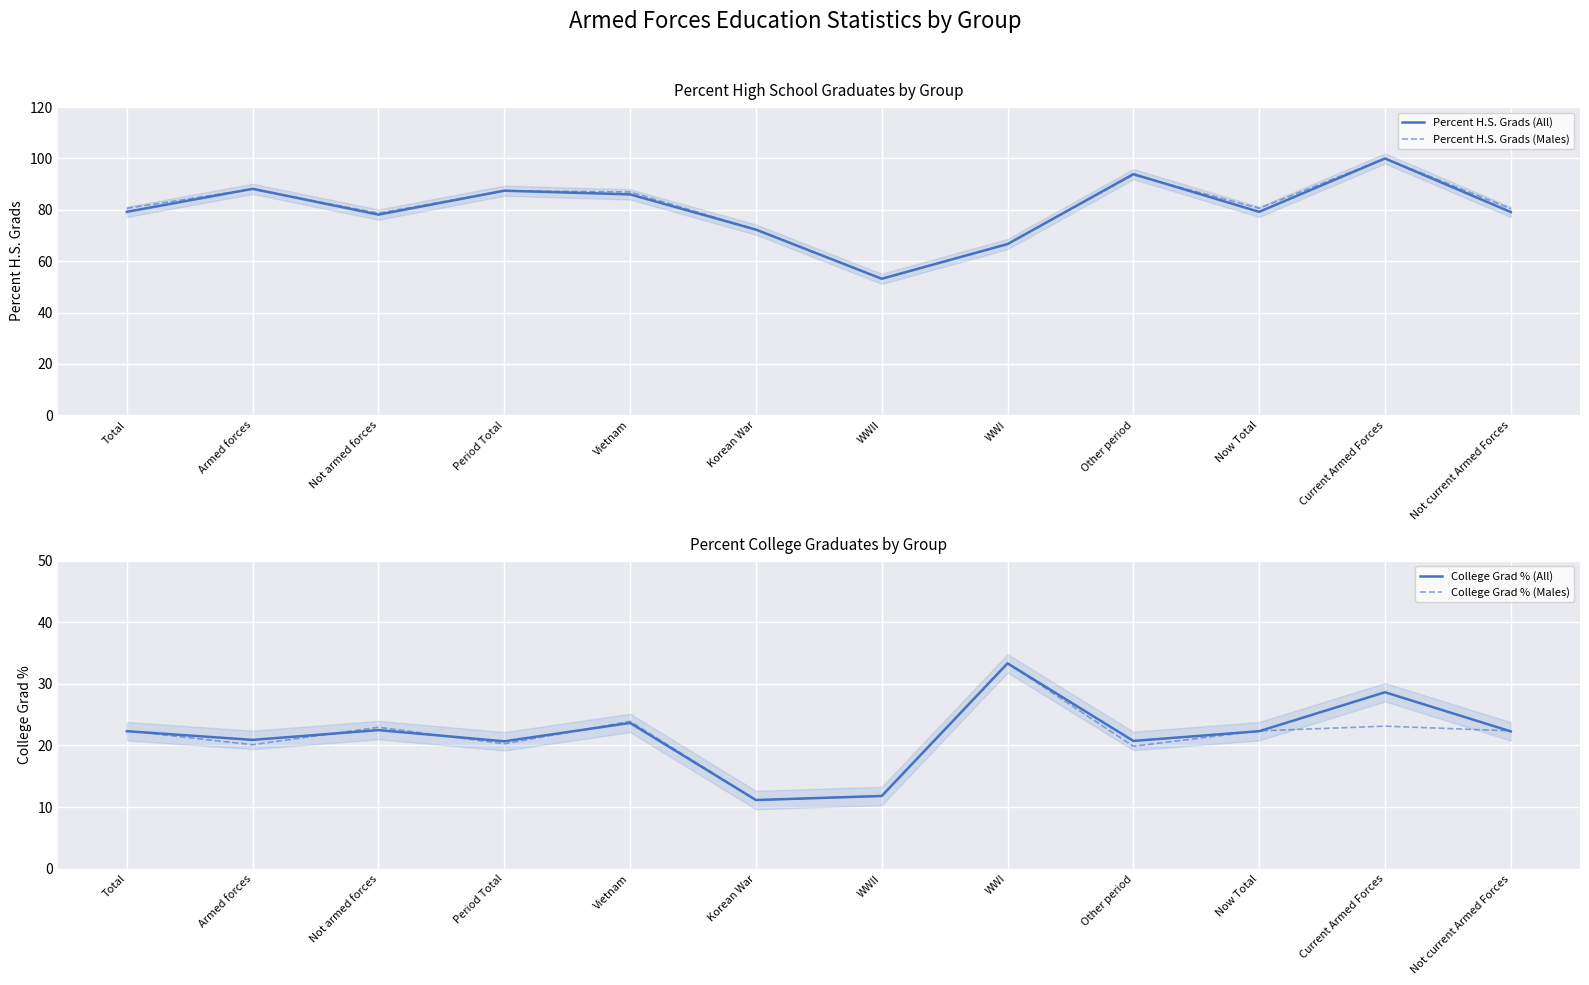

How many values in the Percent H.S. Grads (All) series exceed 79?

8